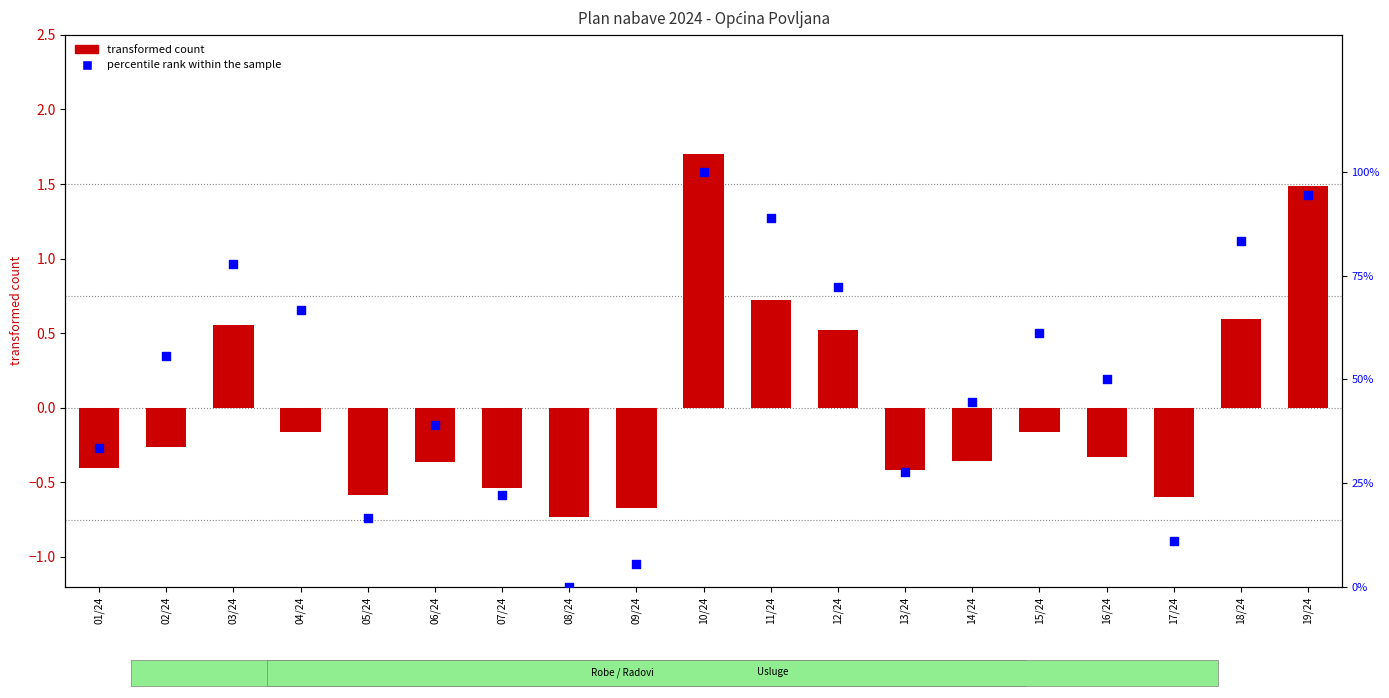

What is the total value across all series at 07/24?

21.7